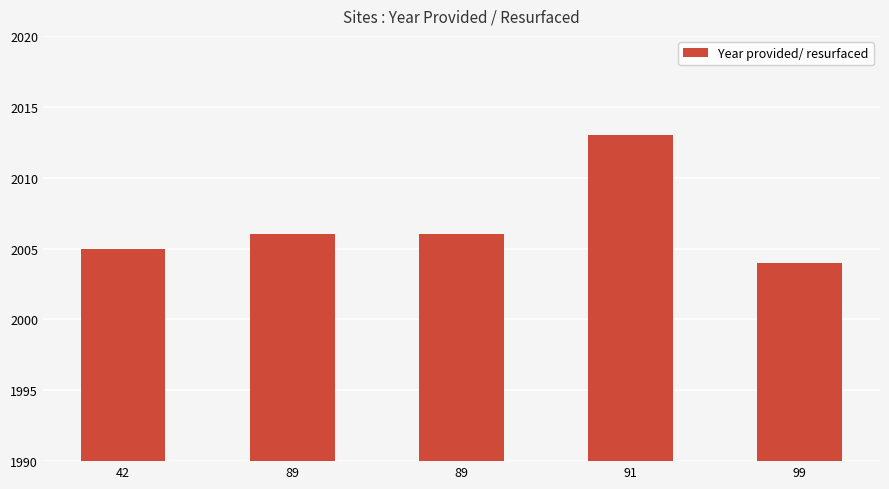

Count the number of categories in the chart.

5